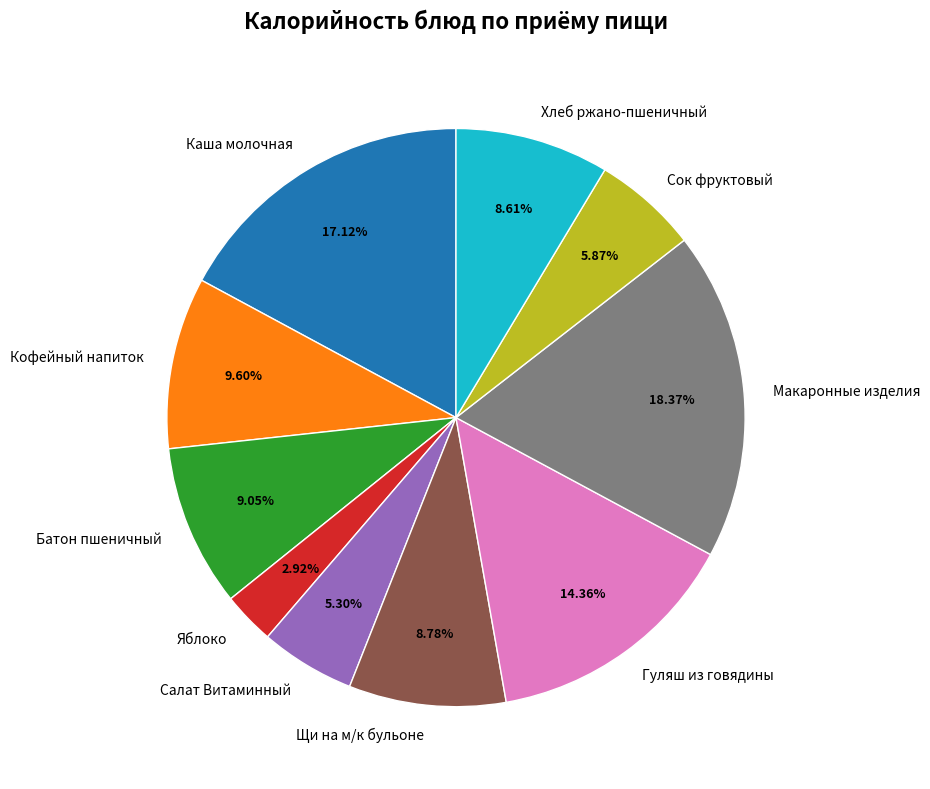

What percentage do Батон пшеничный and Макаронные изделия together represent?

27.4%